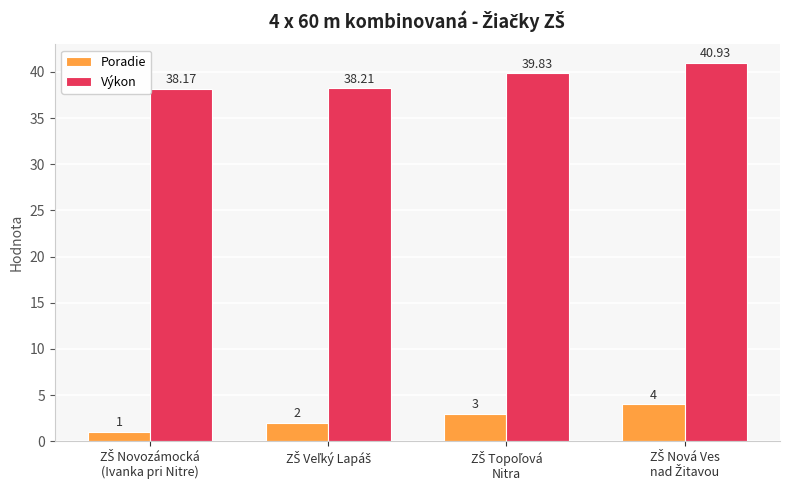

Which series has the largest total across all categories?

Výkon